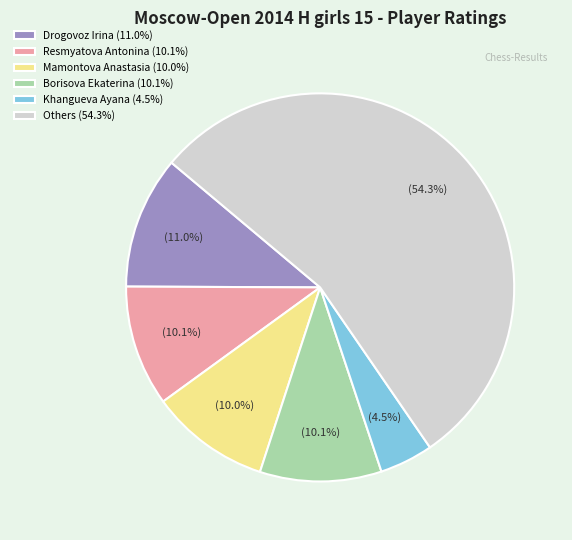

What is the total percentage of Resmyatova Antonina (10.1%) and Others (54.3%)?

64.4%